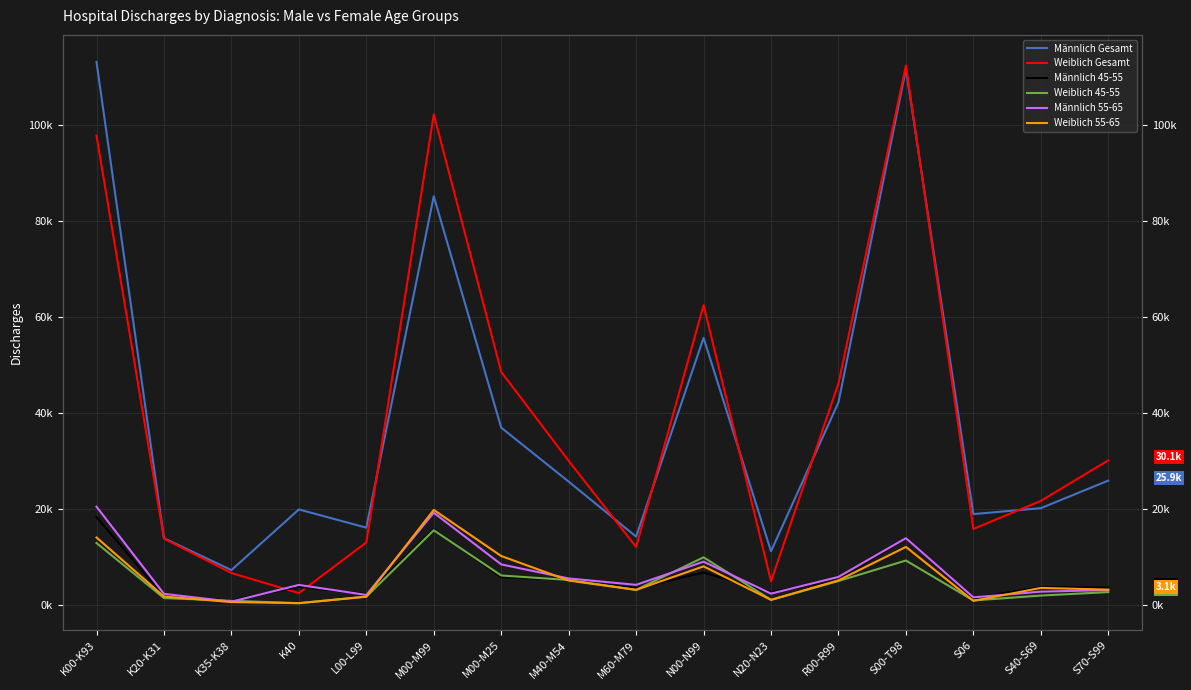

At how many categories does at least one series exceed 77011?

3